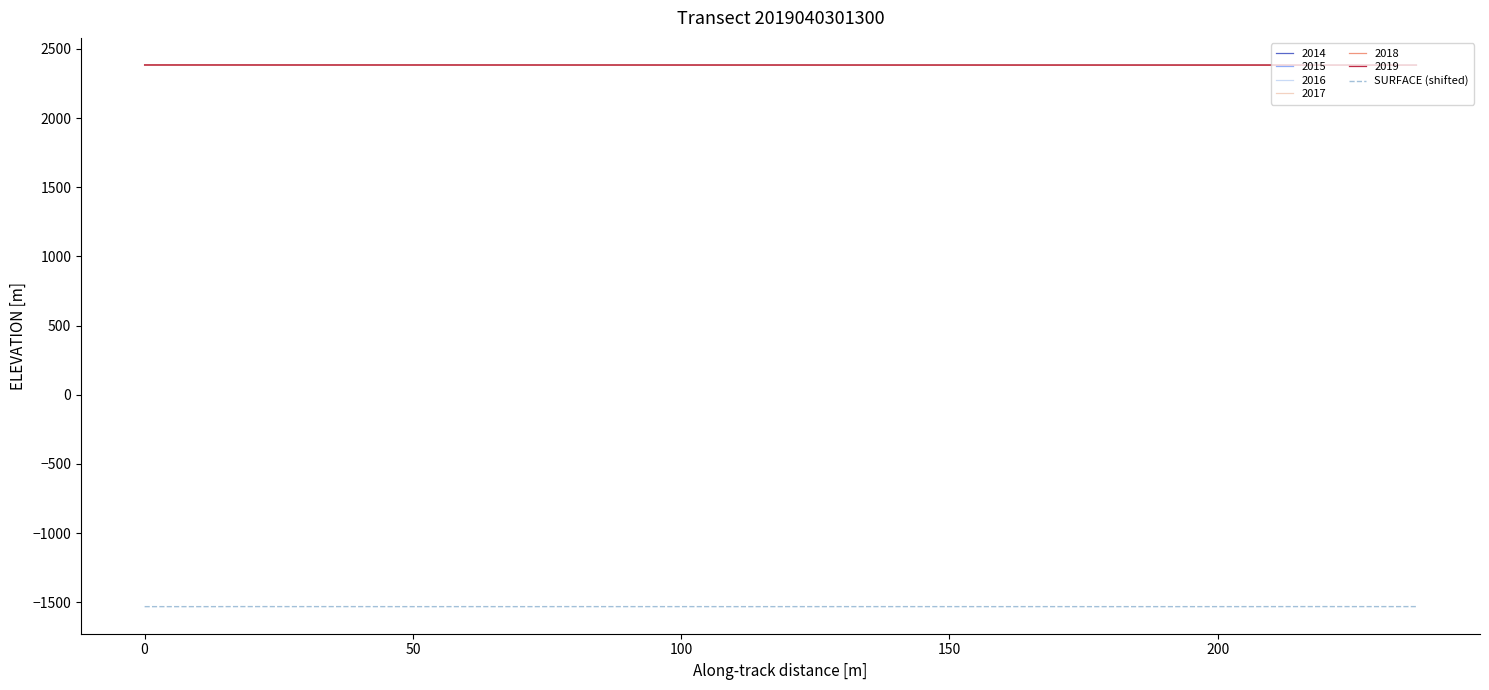

What is the minimum value for 2015?

2382.7